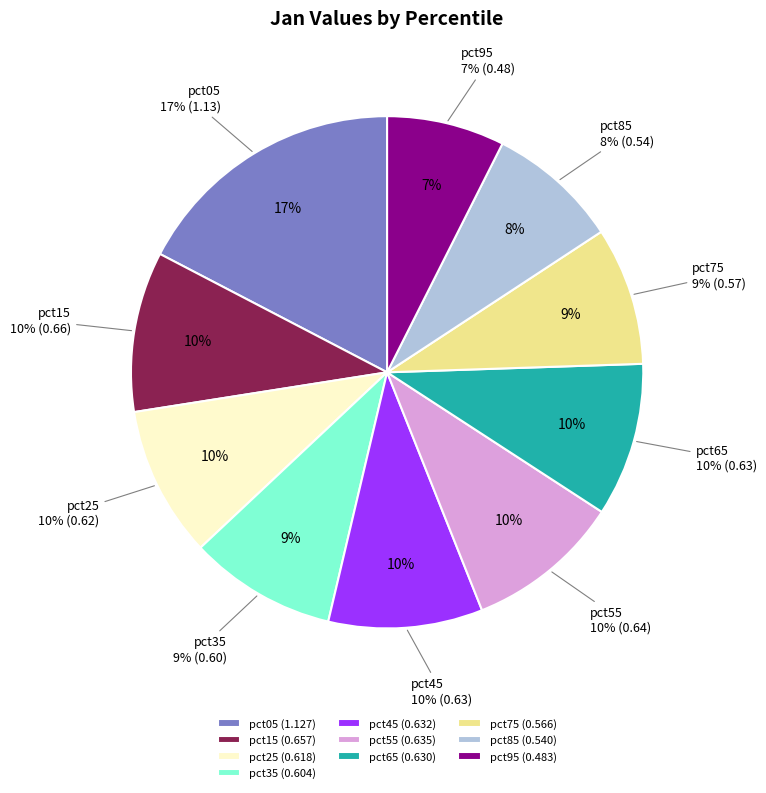

How much of the chart is everything except pct35?

90.7%